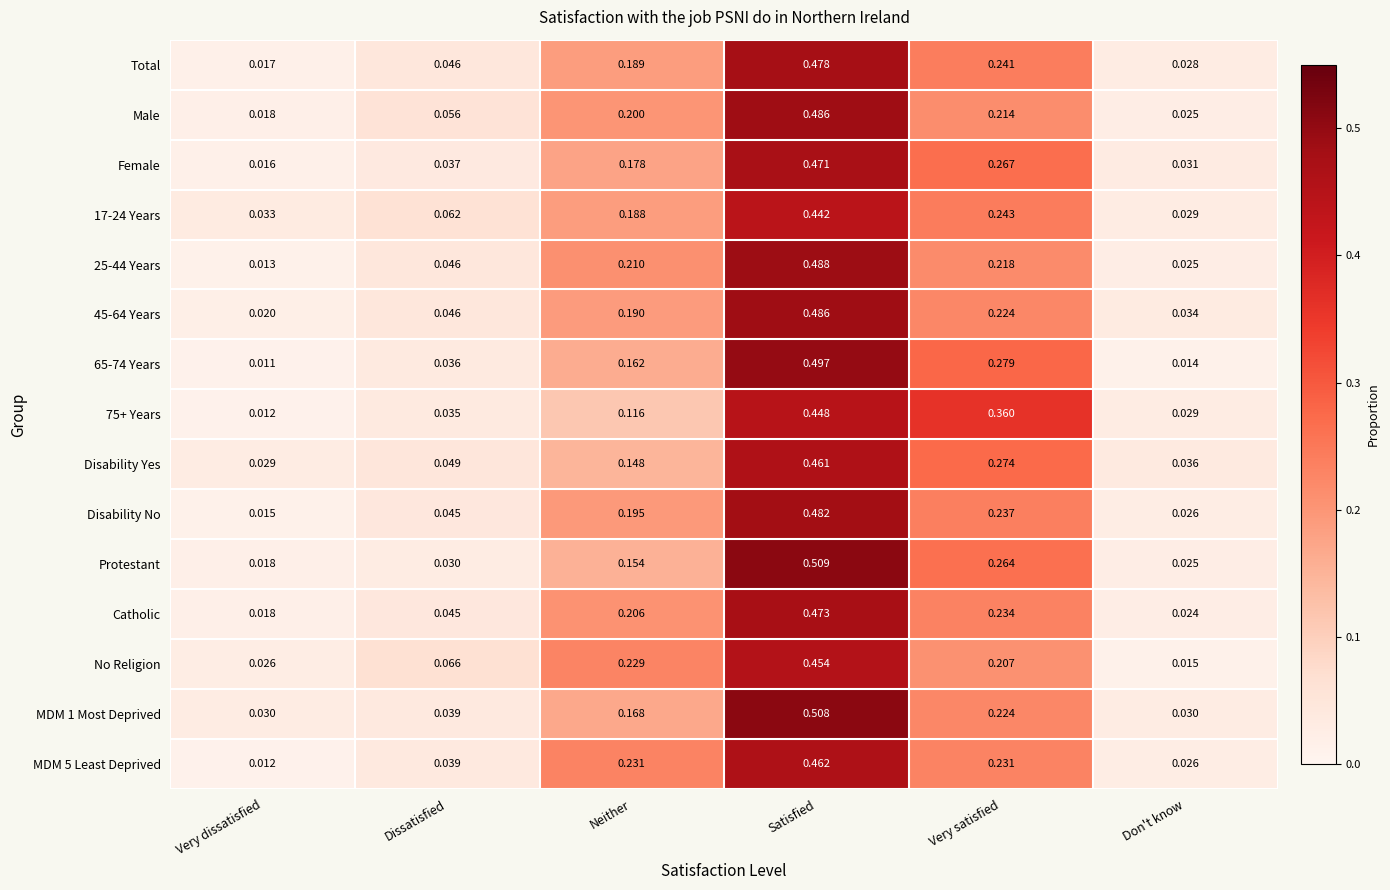

Which series has the largest range (max minus min)?

Protestant